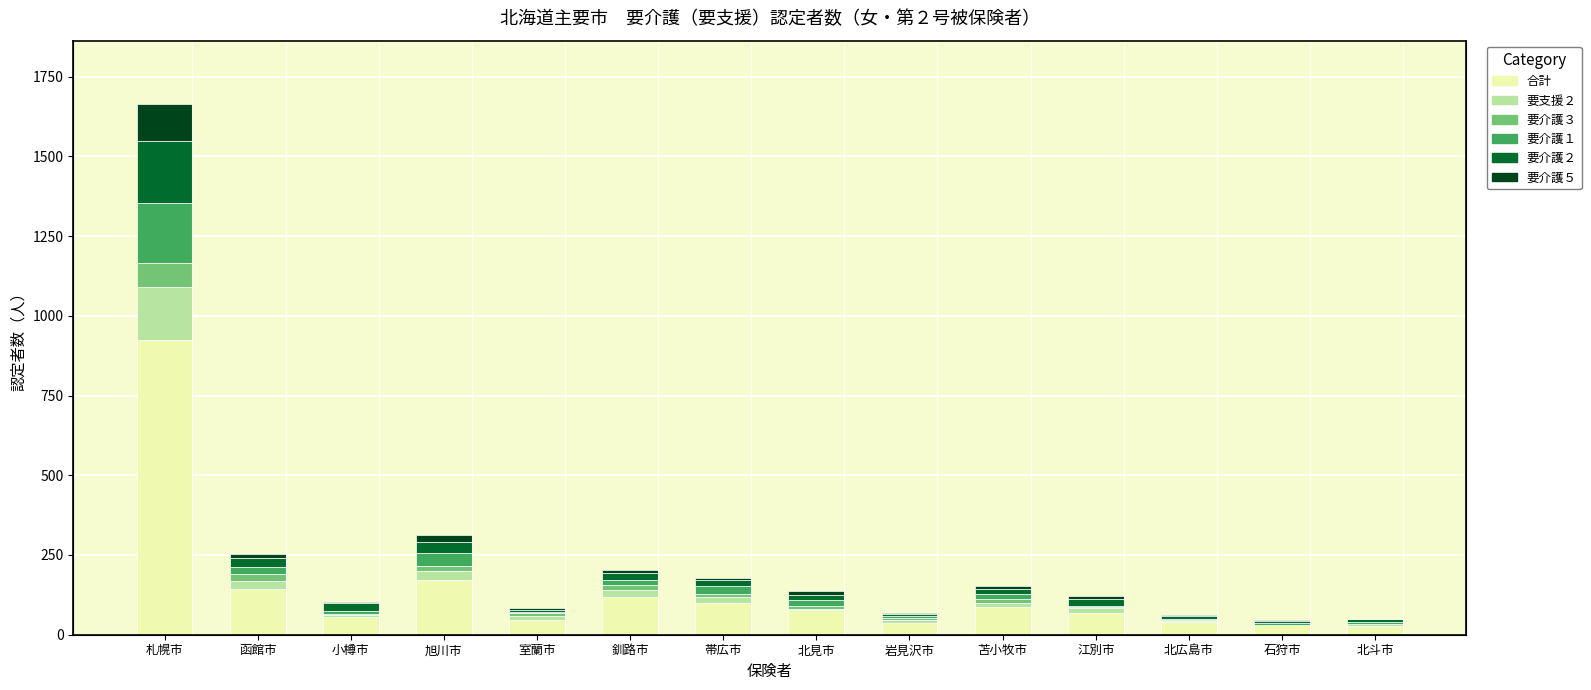

What are all the series names shown in the legend?

合計, 要支援２, 要介護３, 要介護１, 要介護２, 要介護５